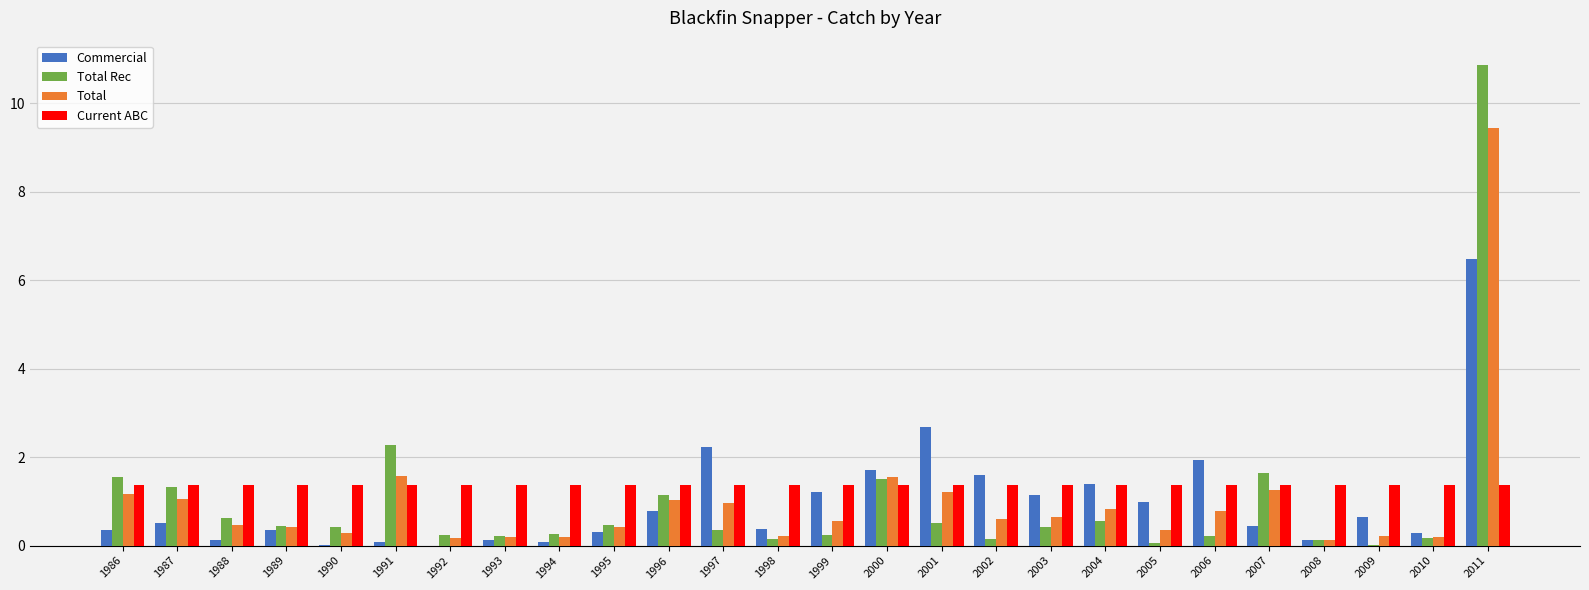

Which category has the highest value across all series?

2011